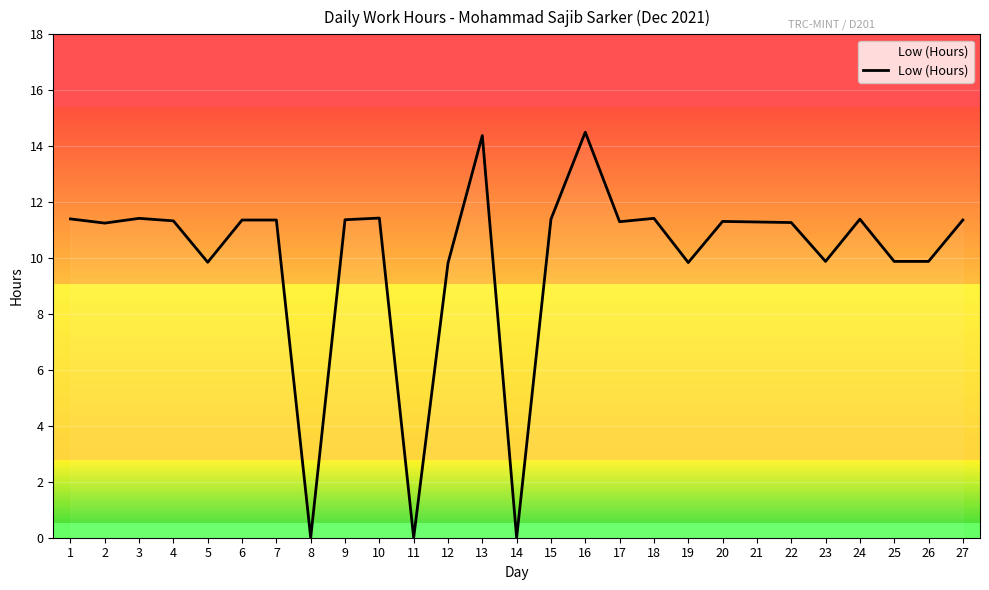

The chart shows a value of 19.8 at 13. True or false?

False